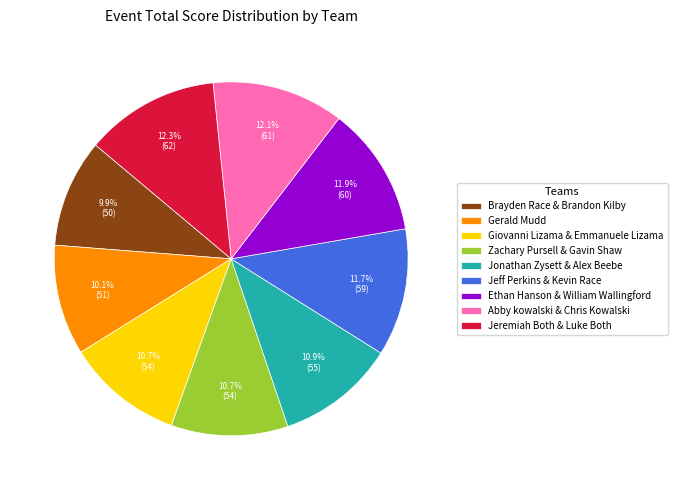

Between Jeremiah Both & Luke Both and Jeff Perkins & Kevin Race, which is larger?

Jeremiah Both & Luke Both